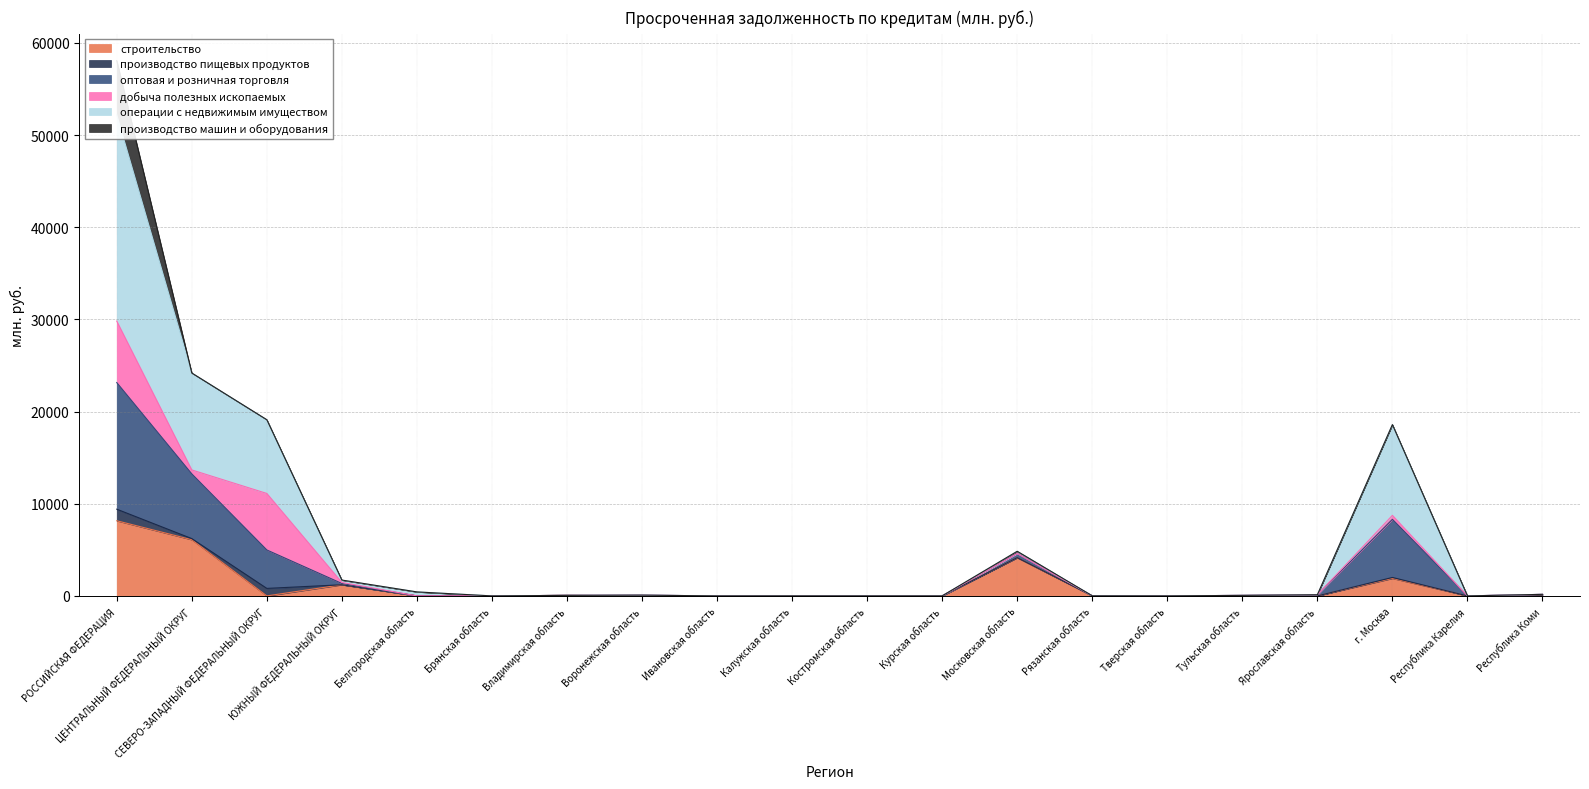

The оптовая и розничная торговля series shows 9 at Рязанская область. True or false?

True